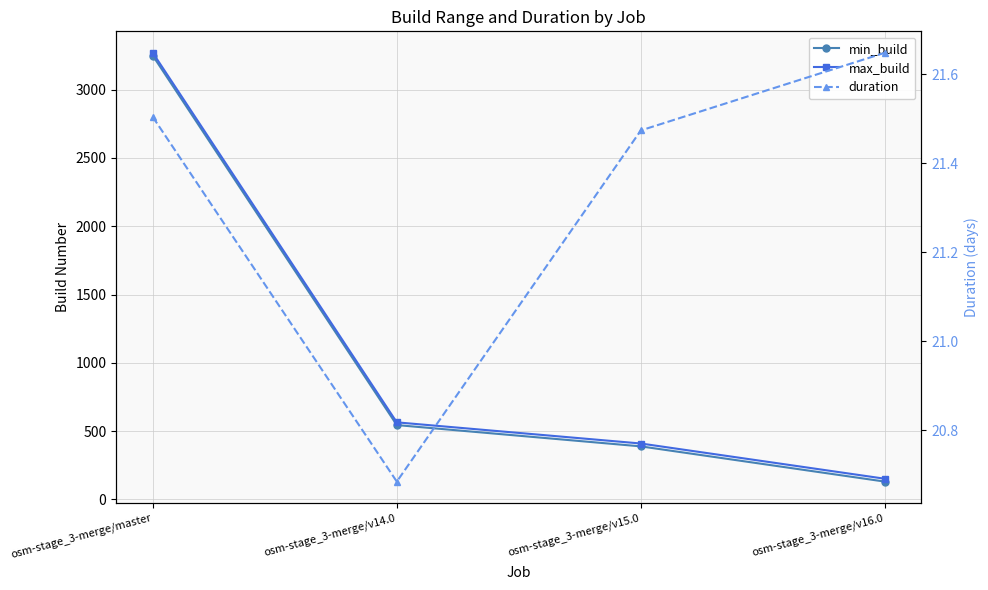

Rank the series at osm-stage_3-merge/v15.0 from highest to lowest value.

max_build, min_build, duration